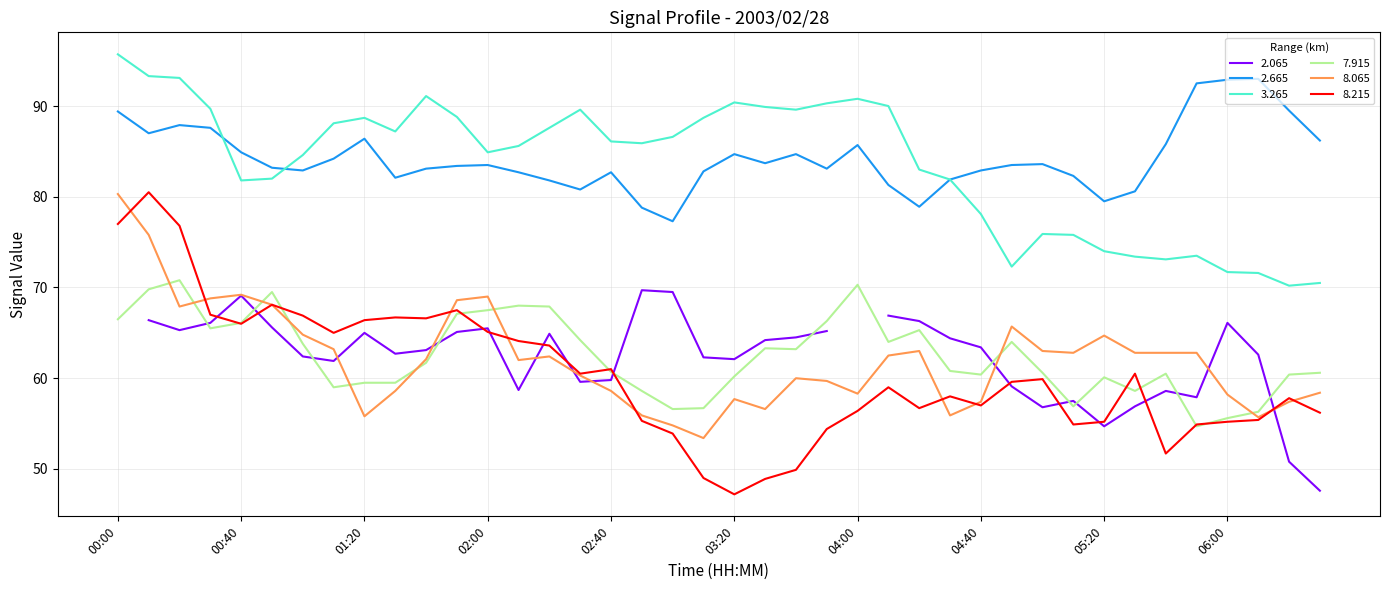

How many values in the 2.665 series exceed 83?

24